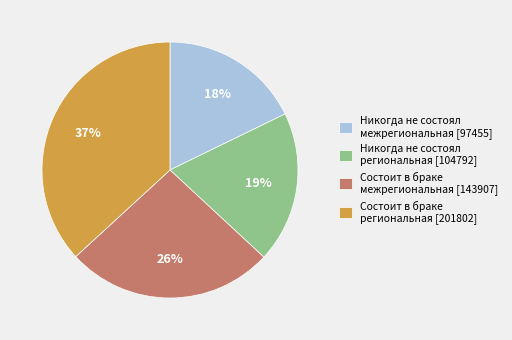

Does Никогда не состоял региональная [104792] account for over 50% of the chart?

No